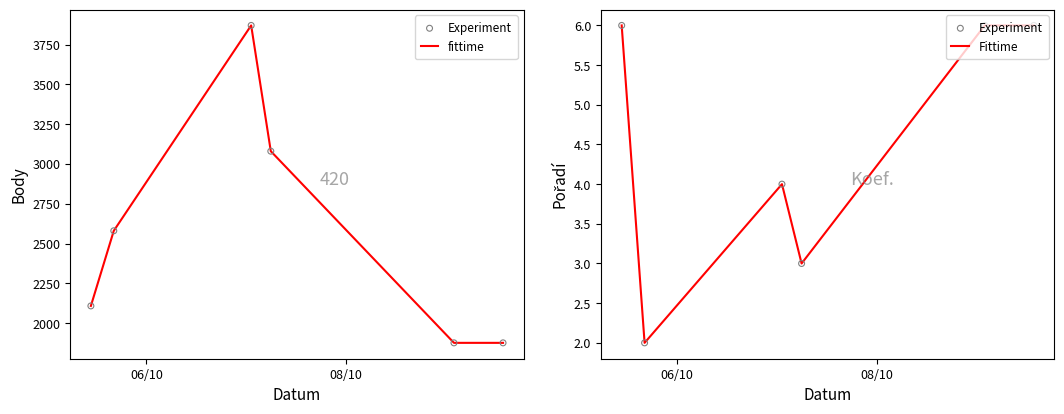

Which series has the largest Y range (max minus min)?

fittime